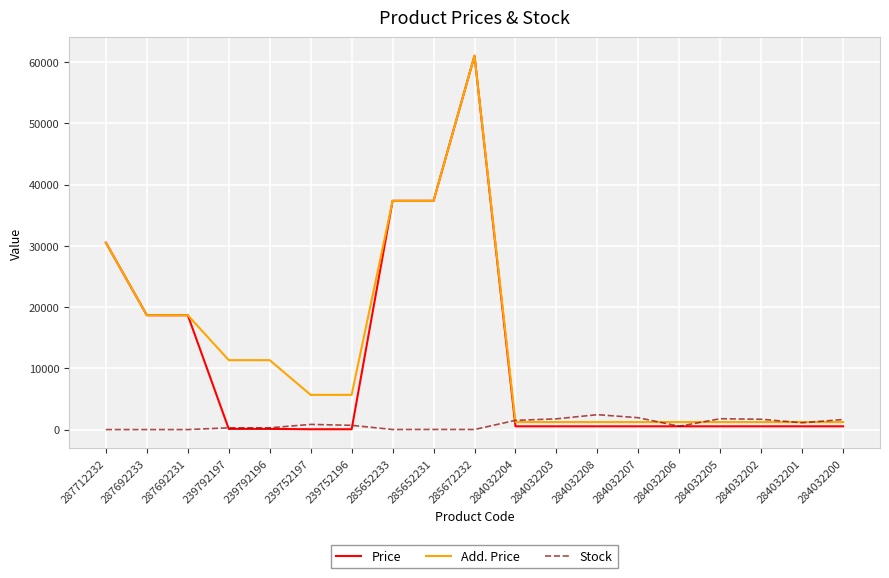

List the series in order of their overall mean, lowest first.

Stock, Price, Add. Price